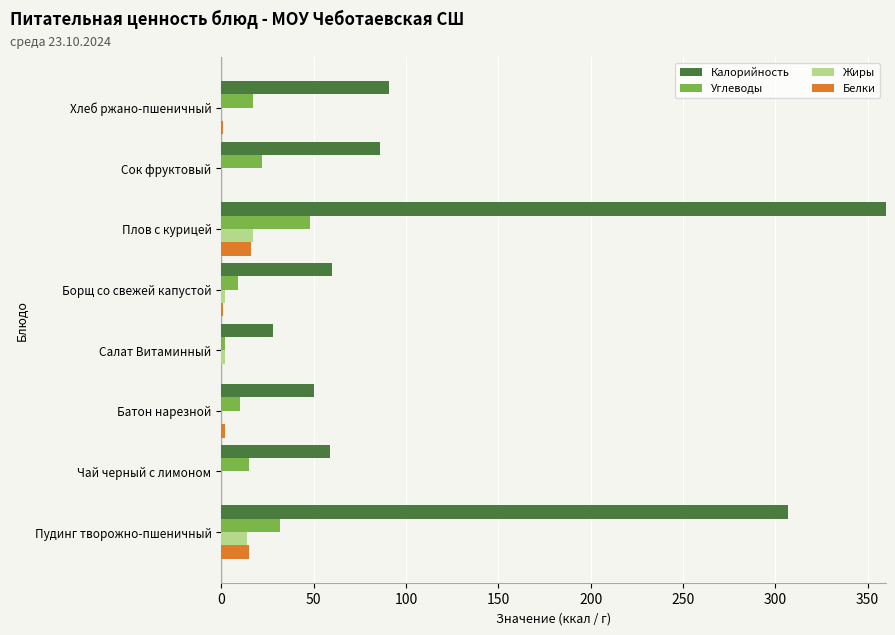

How many bars are there in each group?

4